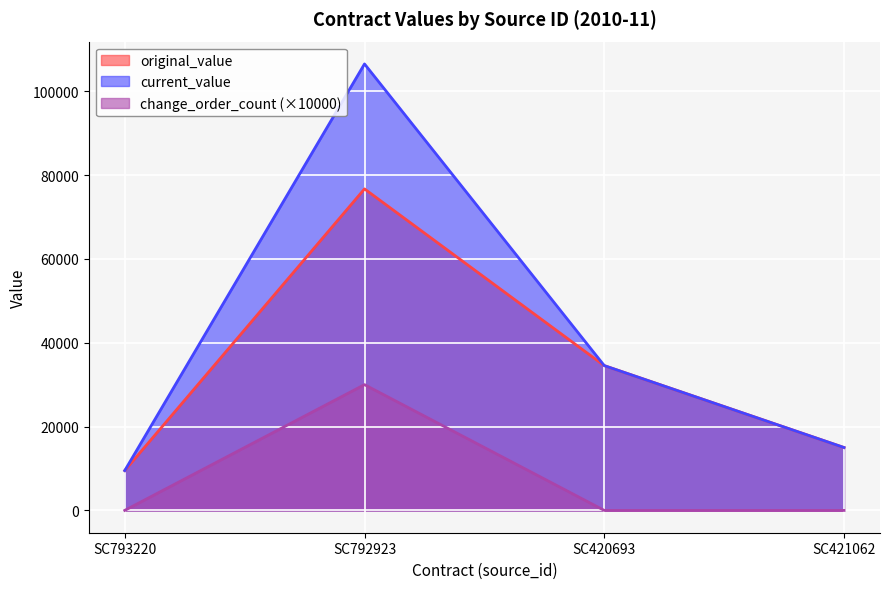

The value of original_value at SC420693 is 34541.9. True or false?

True